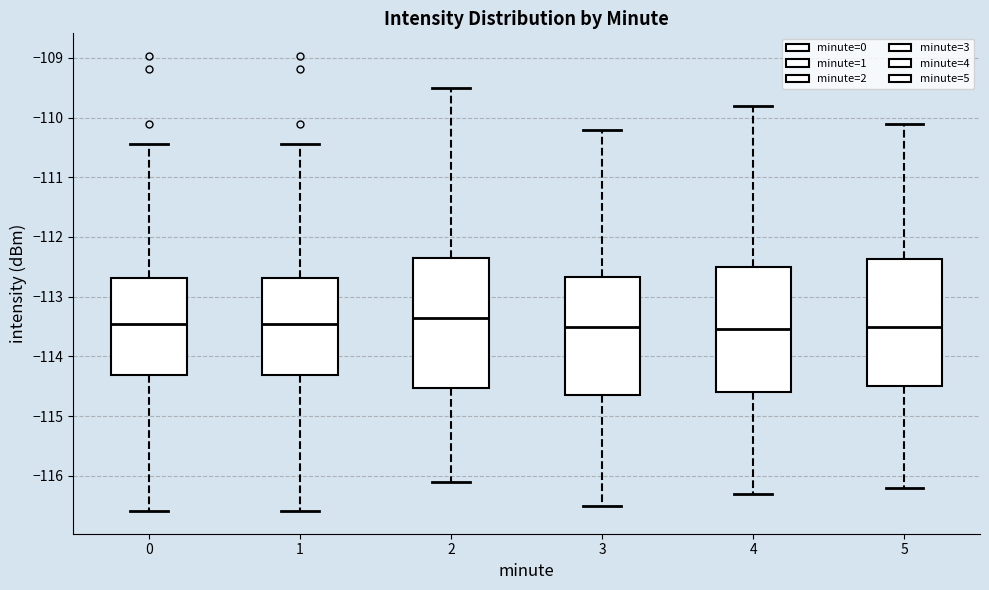

Where does the upper whisker of the box at x = 5 end on the y-axis? The values are not printed on the chart, so give them approximately, as read against the axis.

-110.1